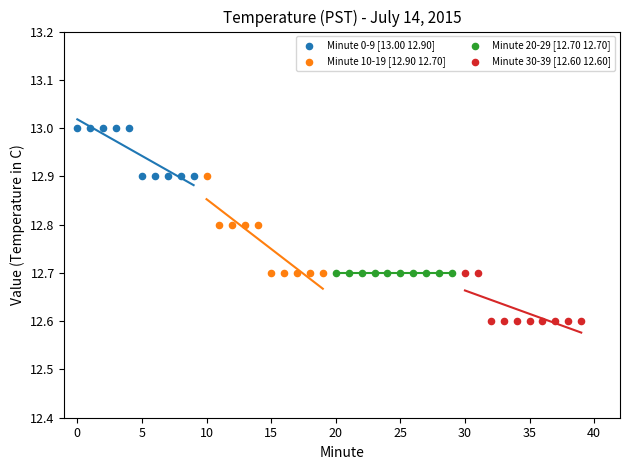

Which series contains the highest Y value?

Minute 0-9 [13.00 12.90]